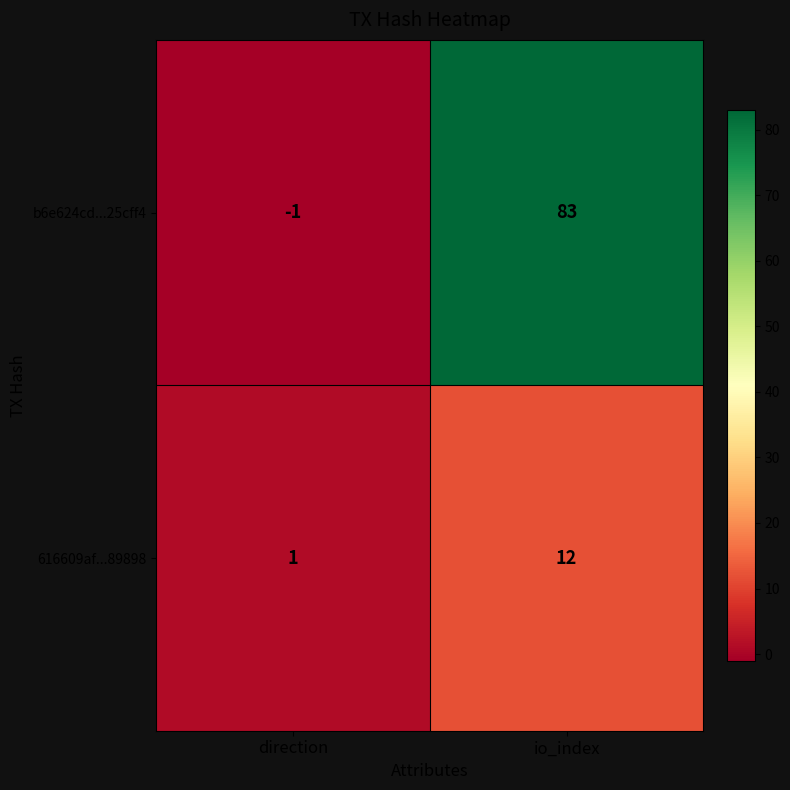

The value of b6e624cd...25cff4 at direction is -1. True or false?

True